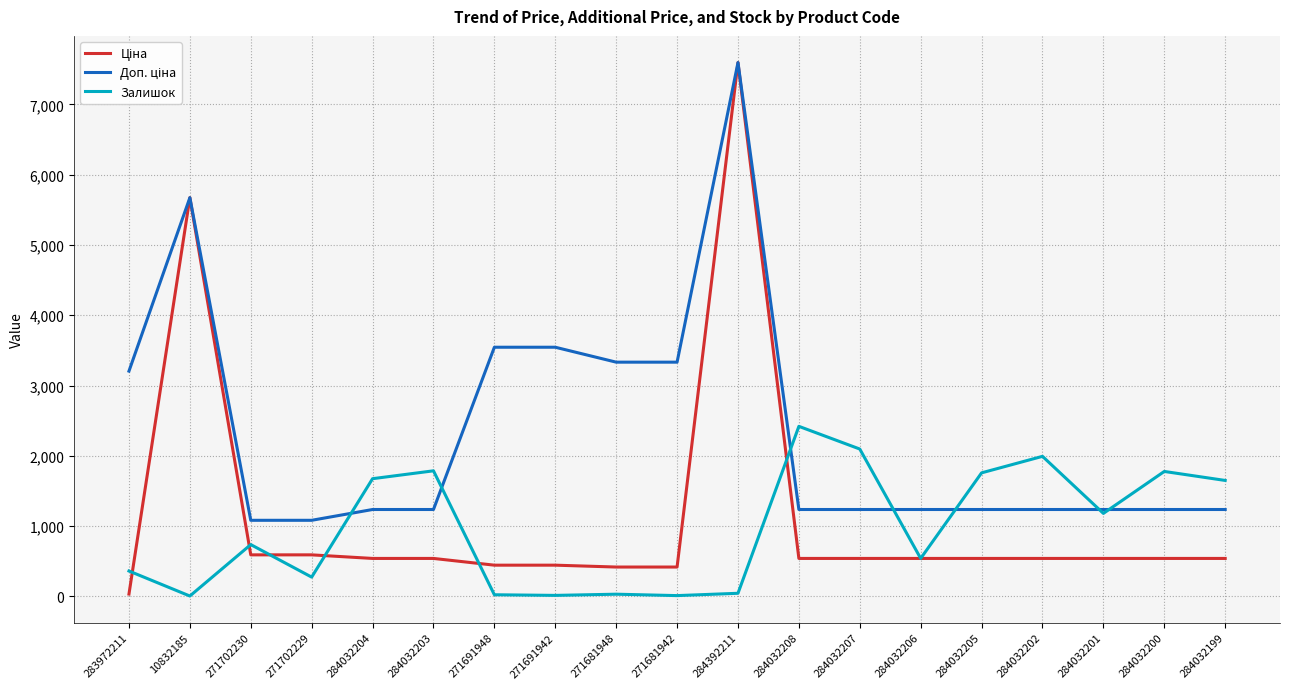

What is the spread (max minus min) of values at 284032208?

1880.0